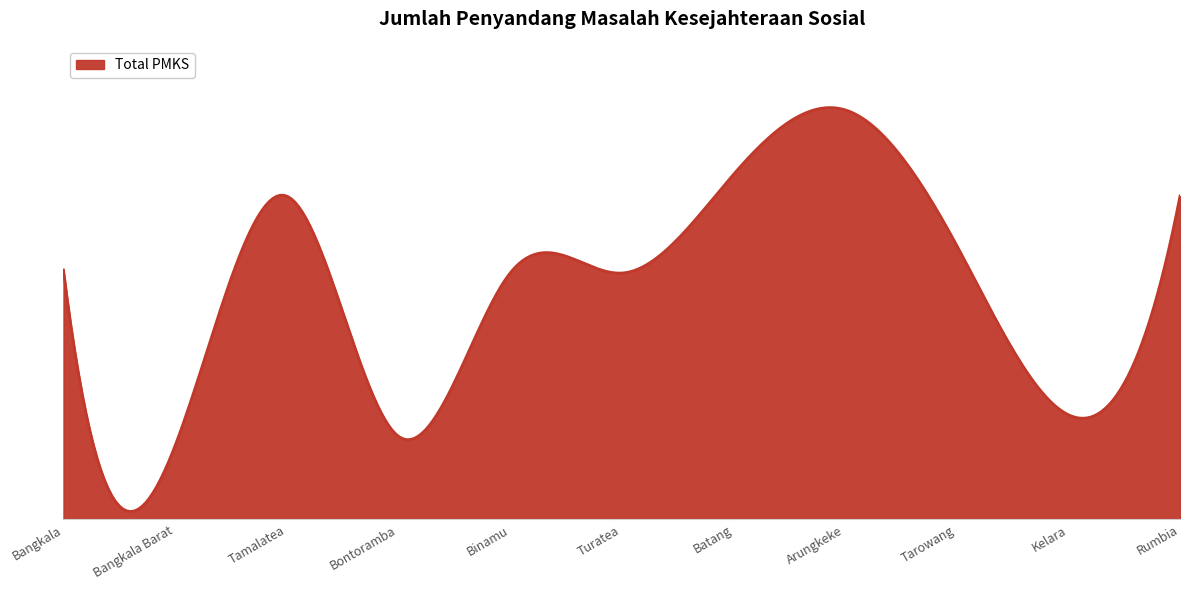

What is the label of the 7th point from the right?

Binamu